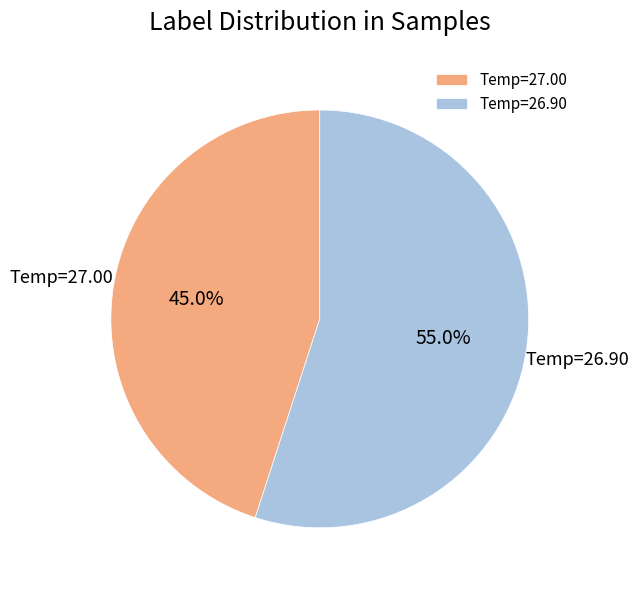

What is the majority slice?

Temp=26.90